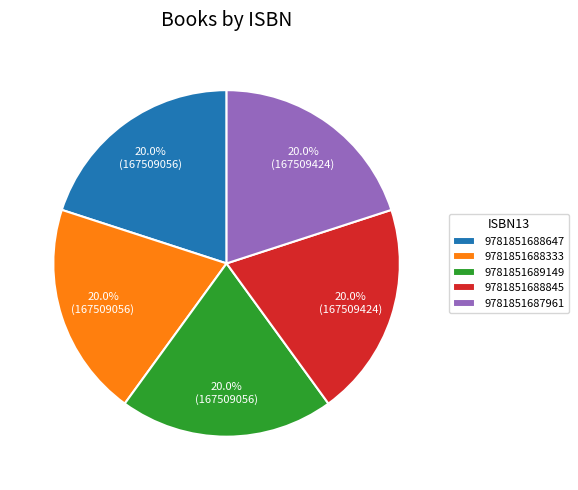

True or false: 9781851687961 accounts for 29% of the total.

False